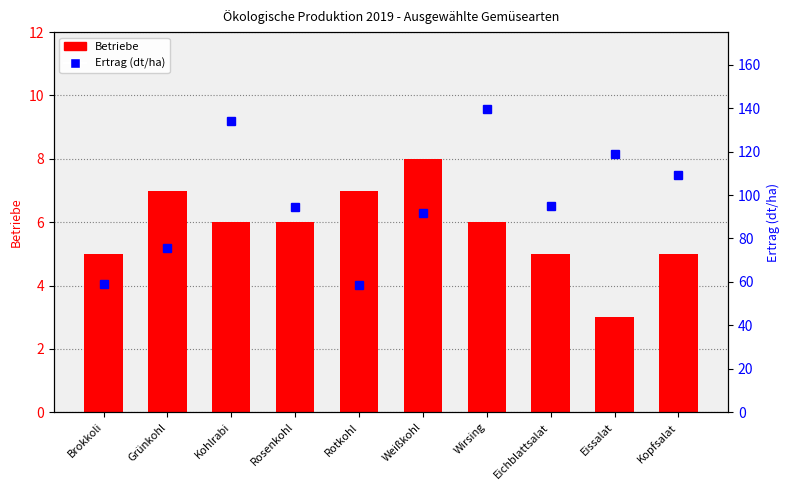

What is the smallest value displayed?

3.0